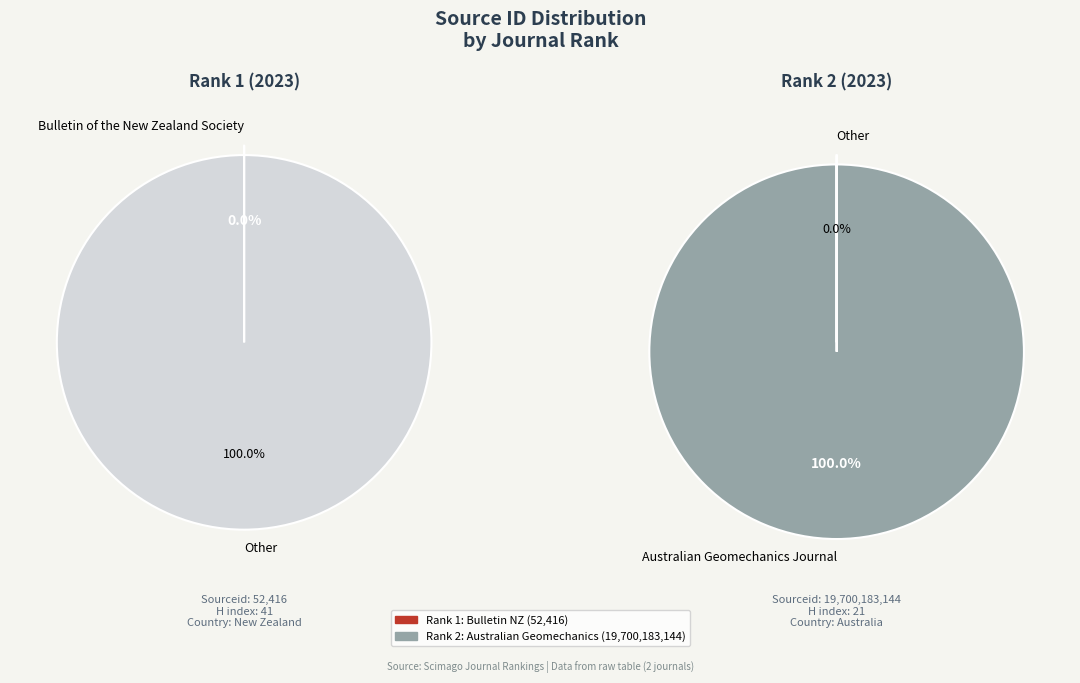

How many segments does this pie chart have?

2